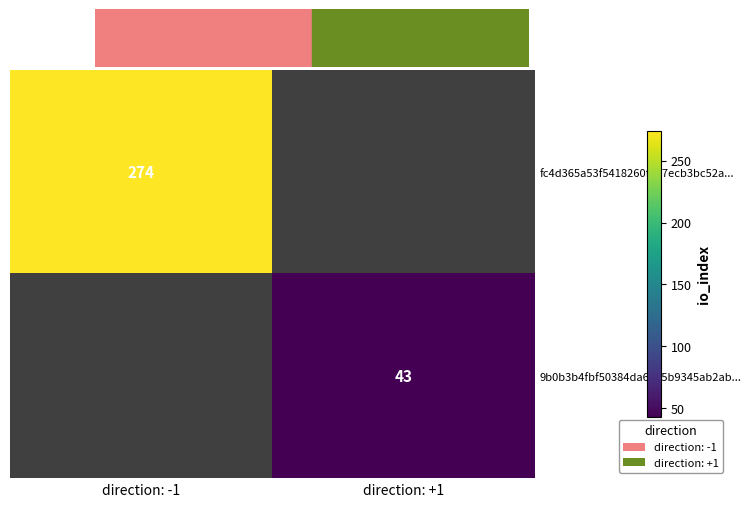

At how many categories does at least one series exceed 107?

1